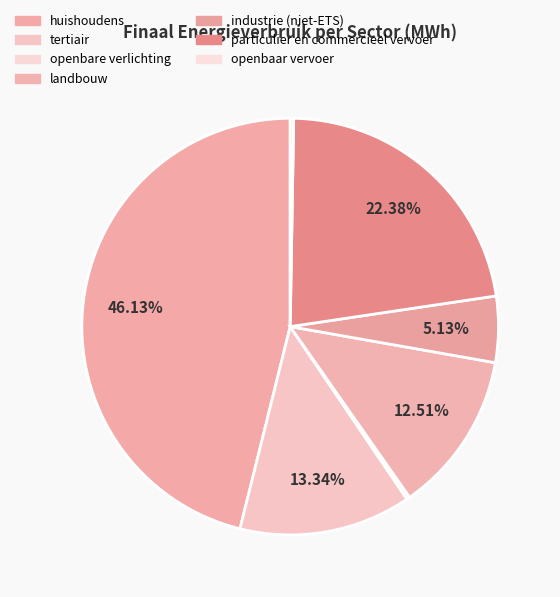

To the nearest percent, what is the average slice percentage?

14%